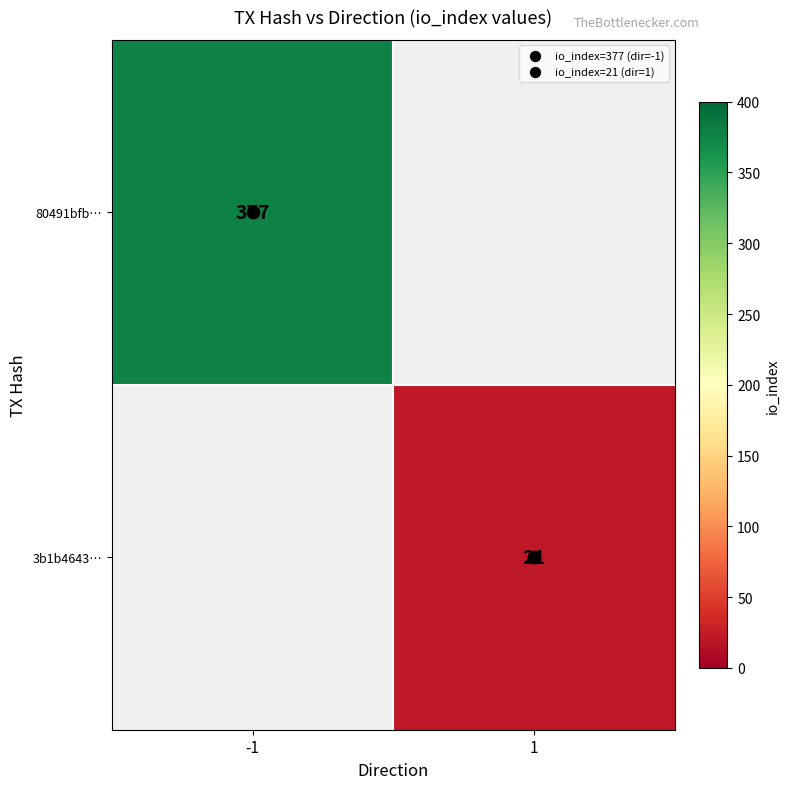

The value of 3b1b4643… at 1 is 21.0. True or false?

True